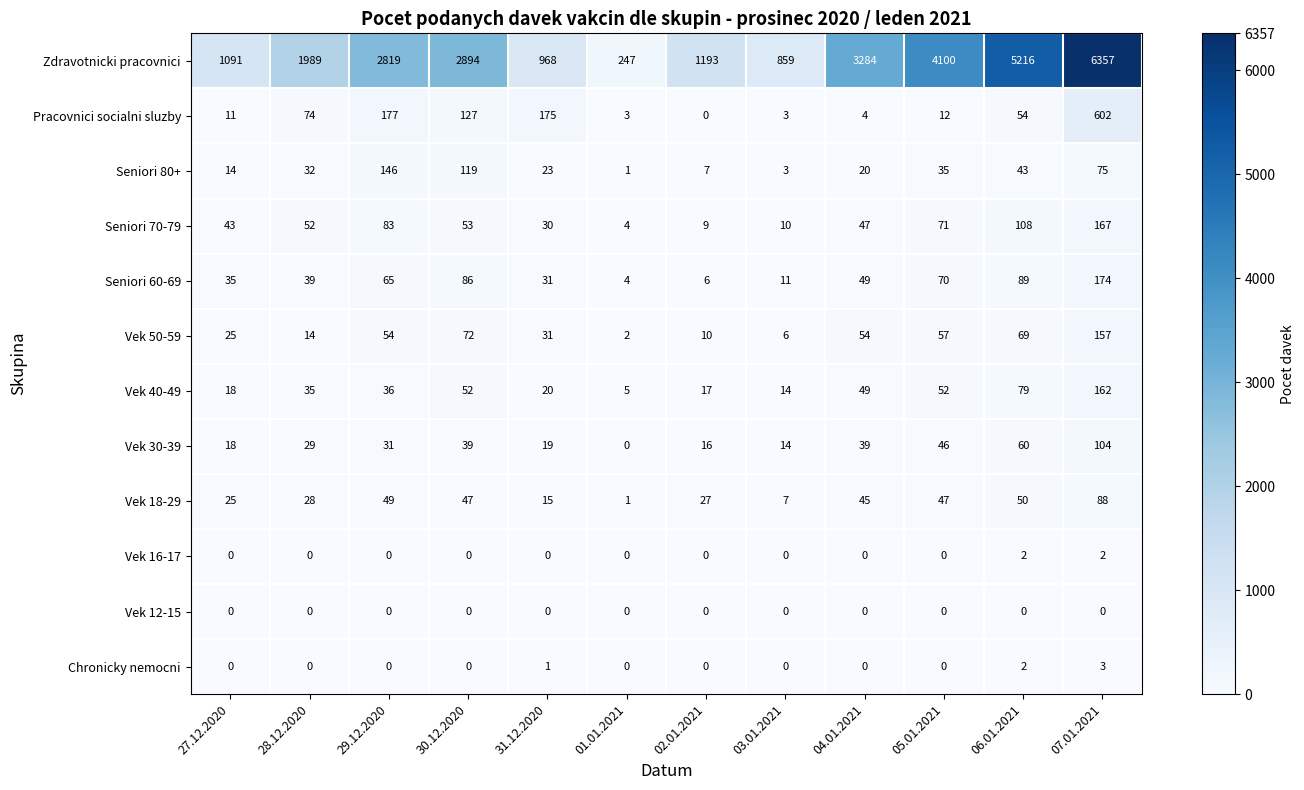

How many categories are shown in the chart?

12